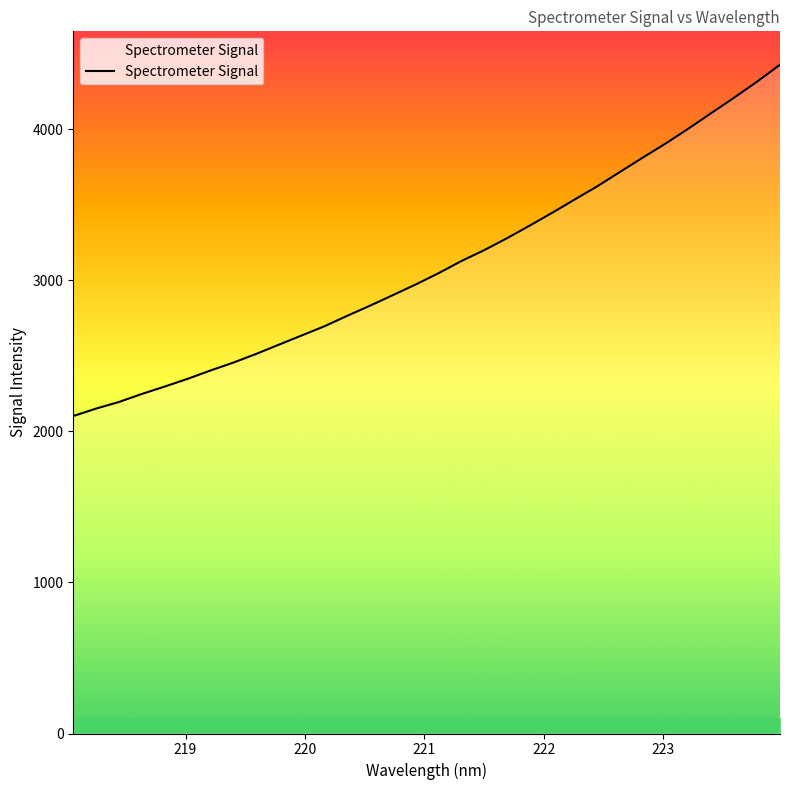

What is the smallest value displayed?

2101.3